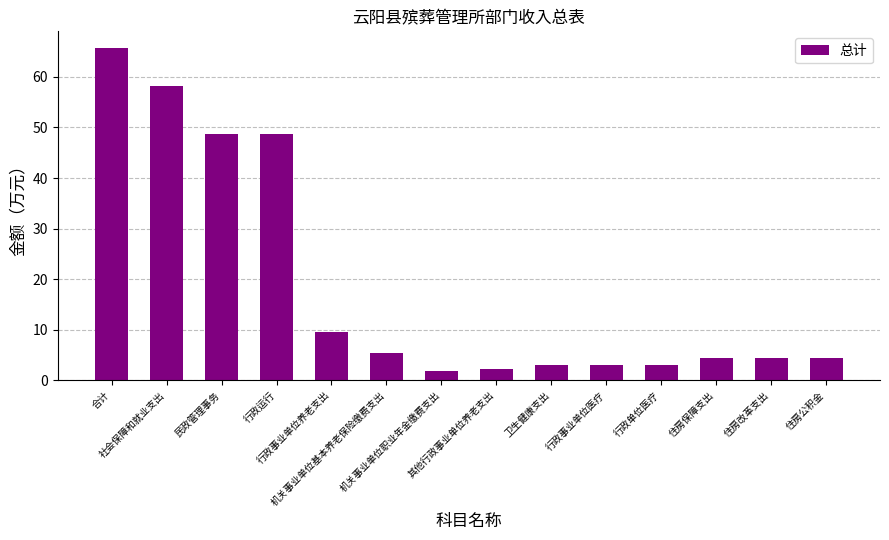

What is the label of the 8th bar from the left?

其他行政事业单位养老支出